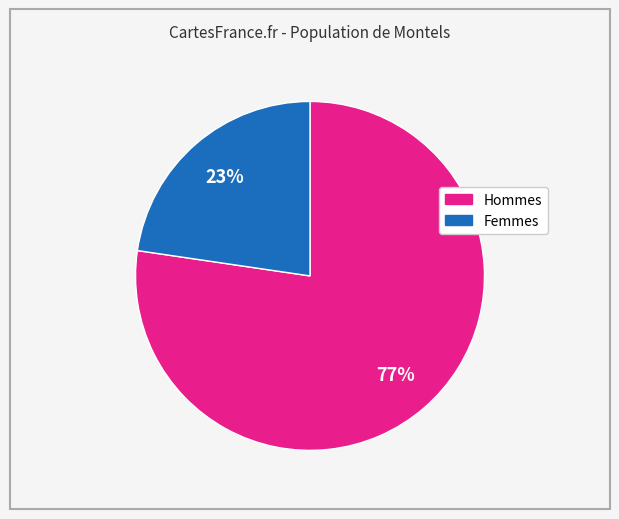

Is there a majority slice in this chart?

Yes